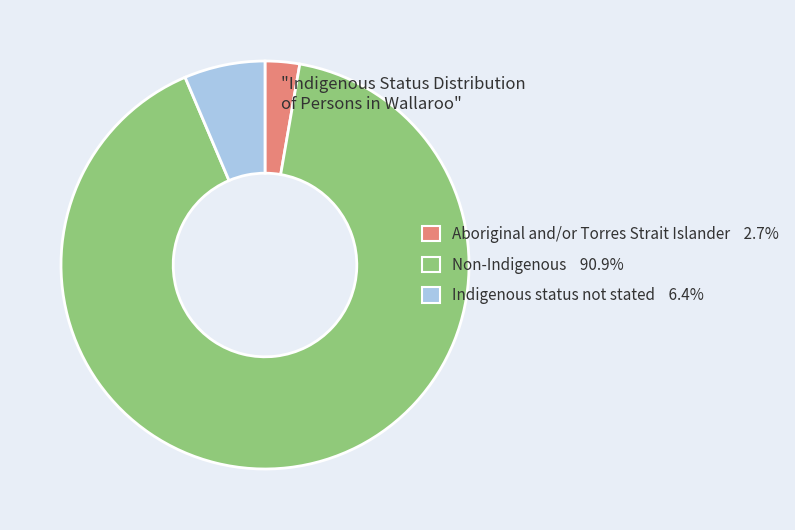

How many slices are in this pie chart?

3